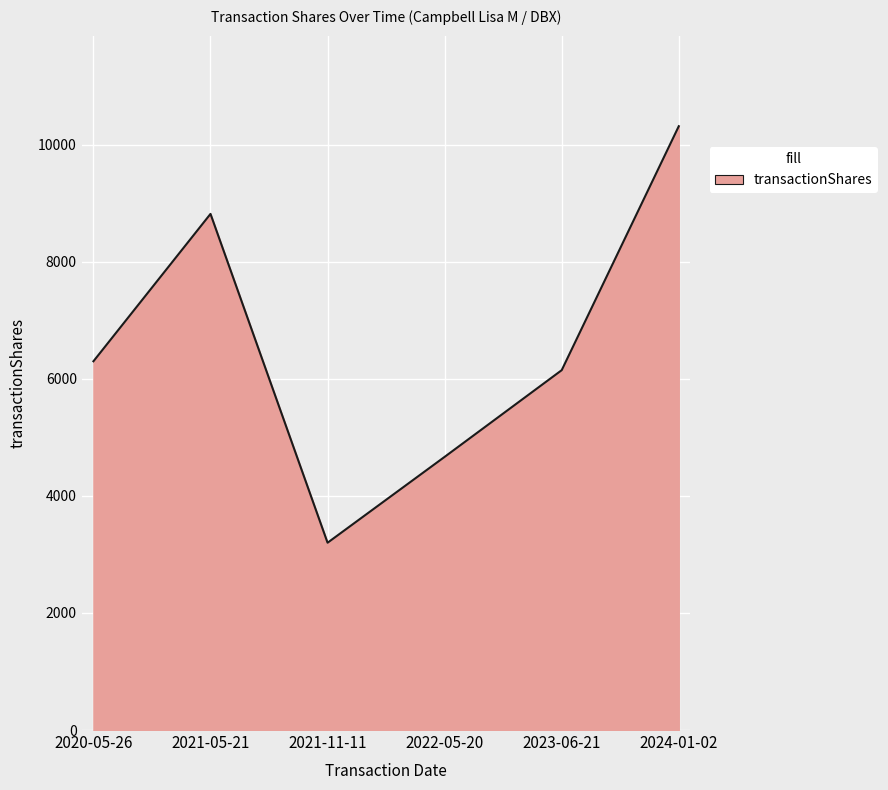

Read the value at 2023-06-21, to the nearest 10.

6150